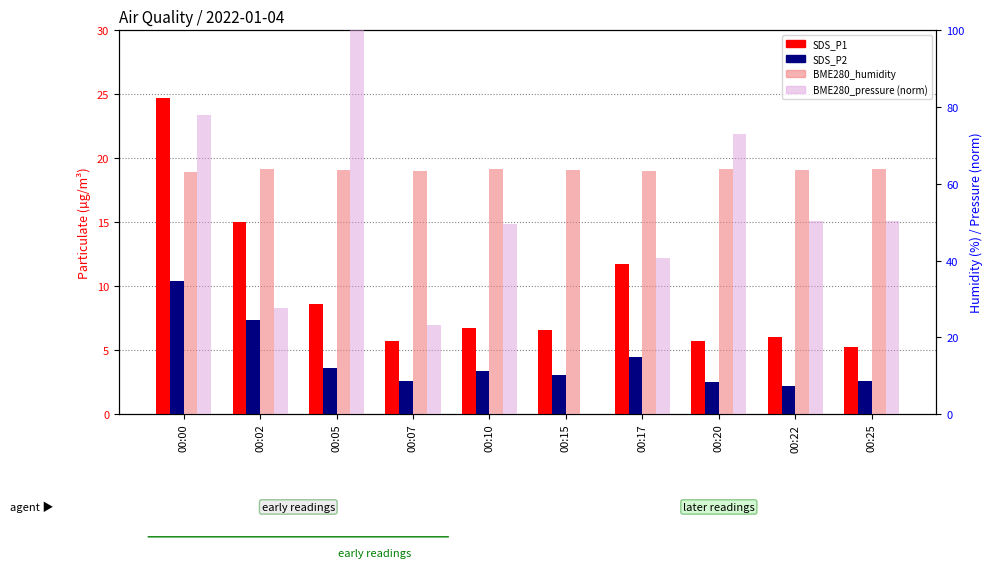

Which series changed the most between 00:05 and 00:10?

BME280_pressure (norm)